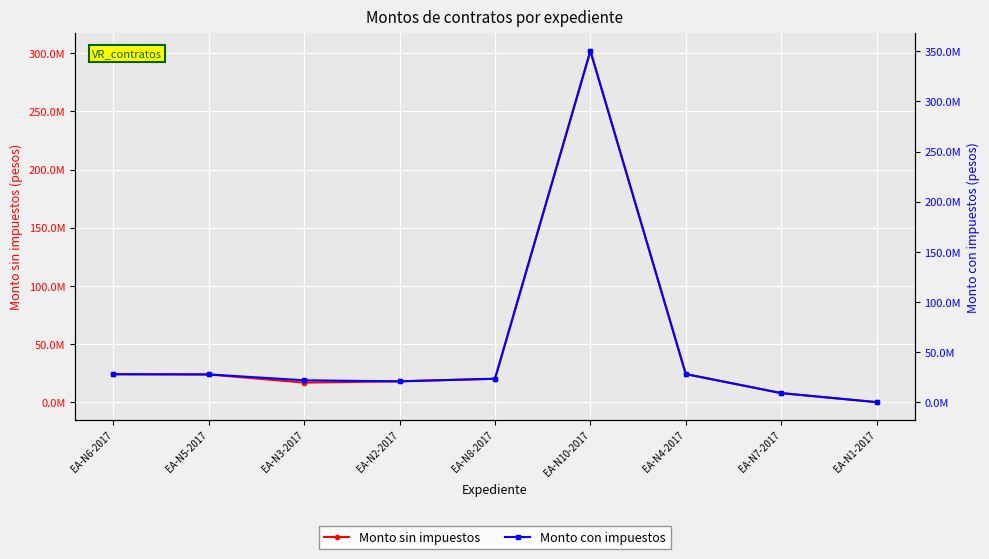

What value does the Monto sin impuestos series have at EA-N5-2017?

23823775.9